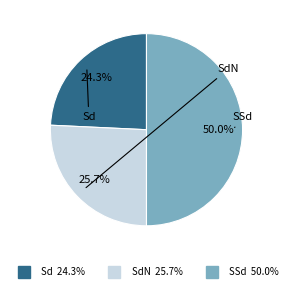

How many slices are in this pie chart?

3